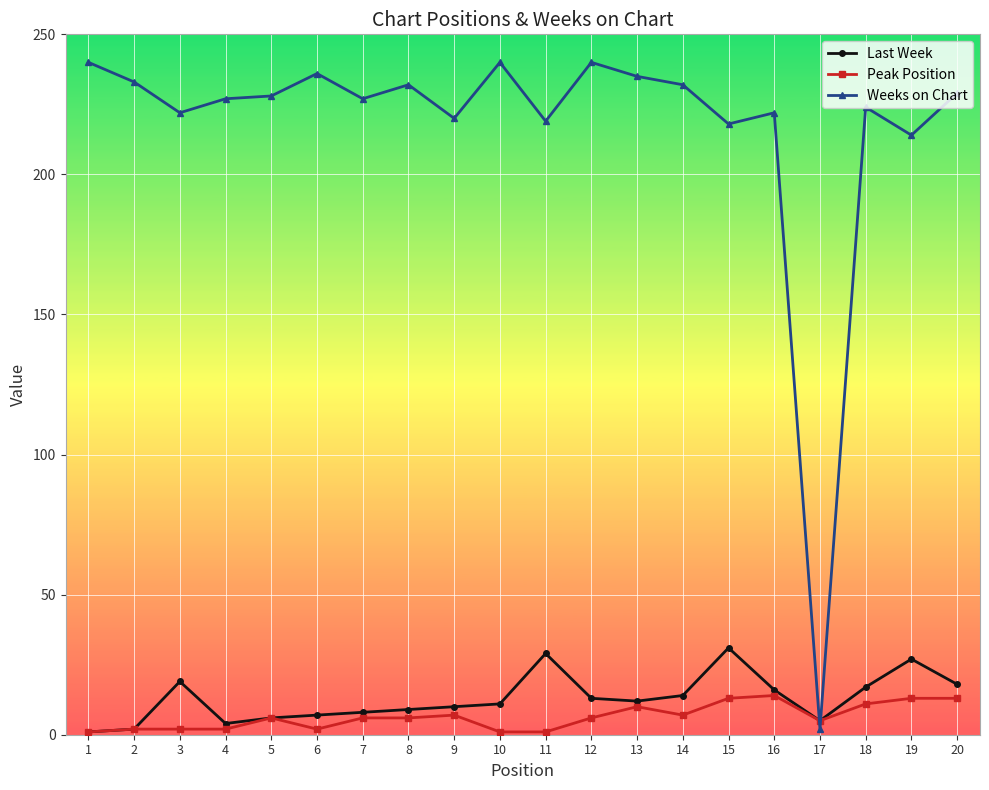

Which series has the largest total across all categories?

Weeks on Chart